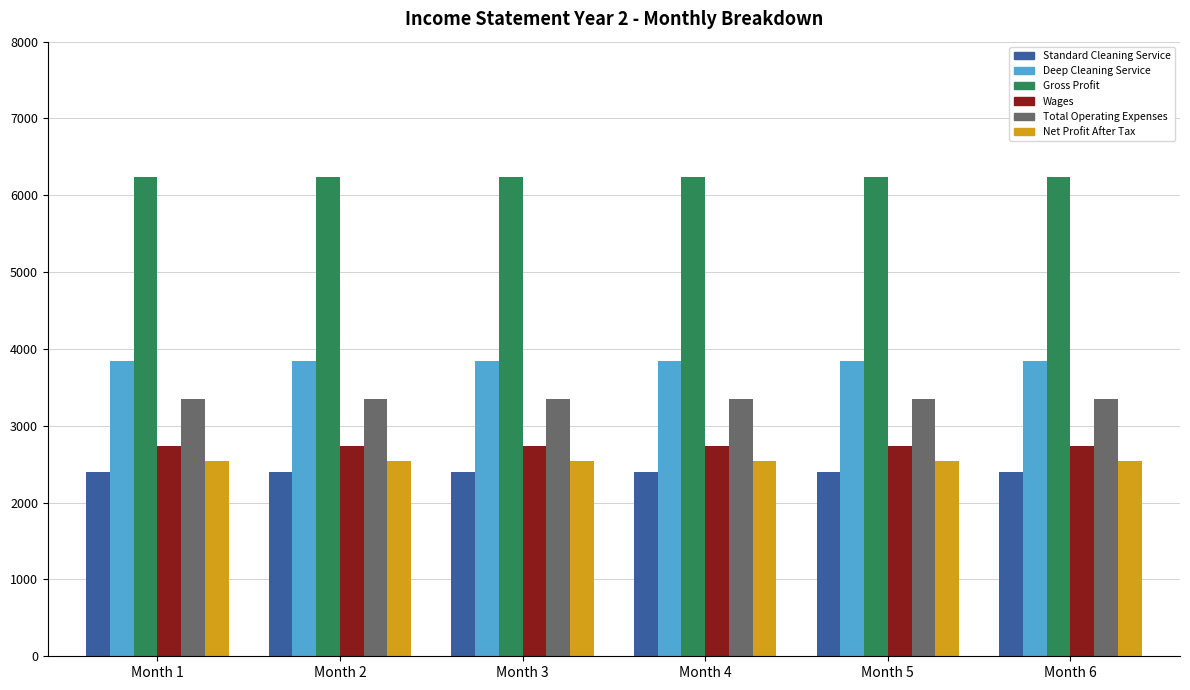

What is the difference between the highest and lowest values at Month 4?

3840.0